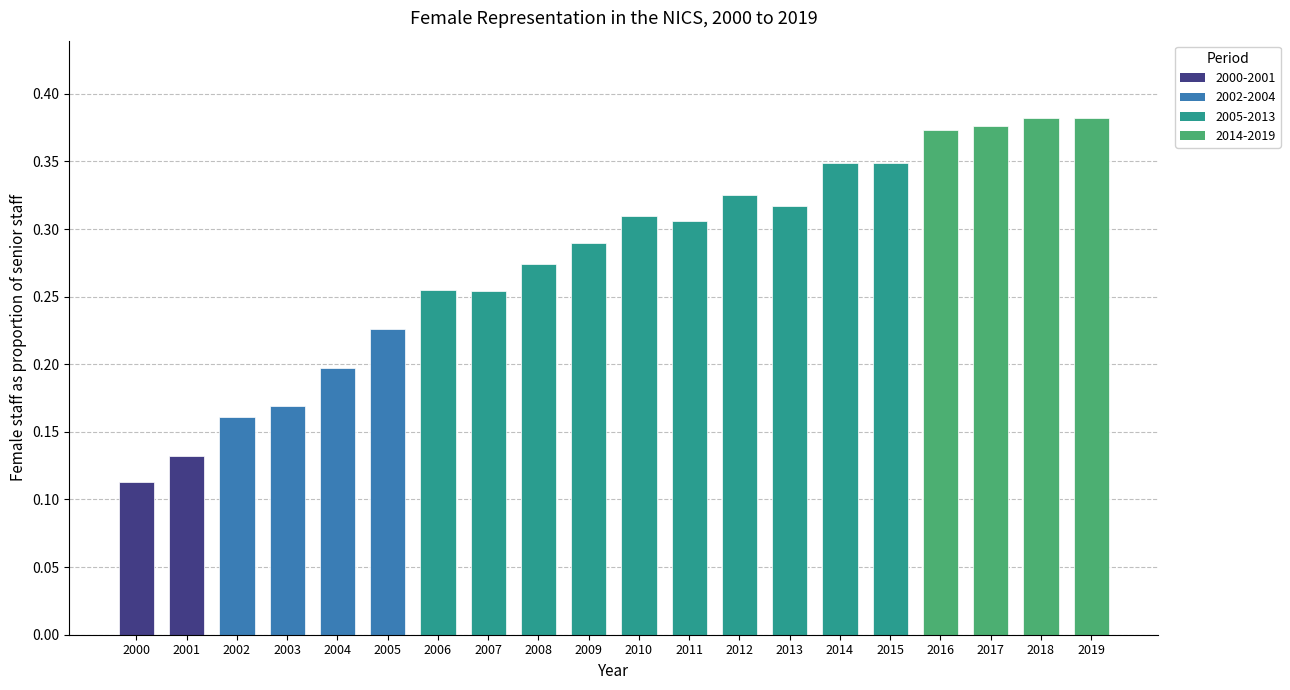

What is the sum of the values at 2012 and 2004?

0.5